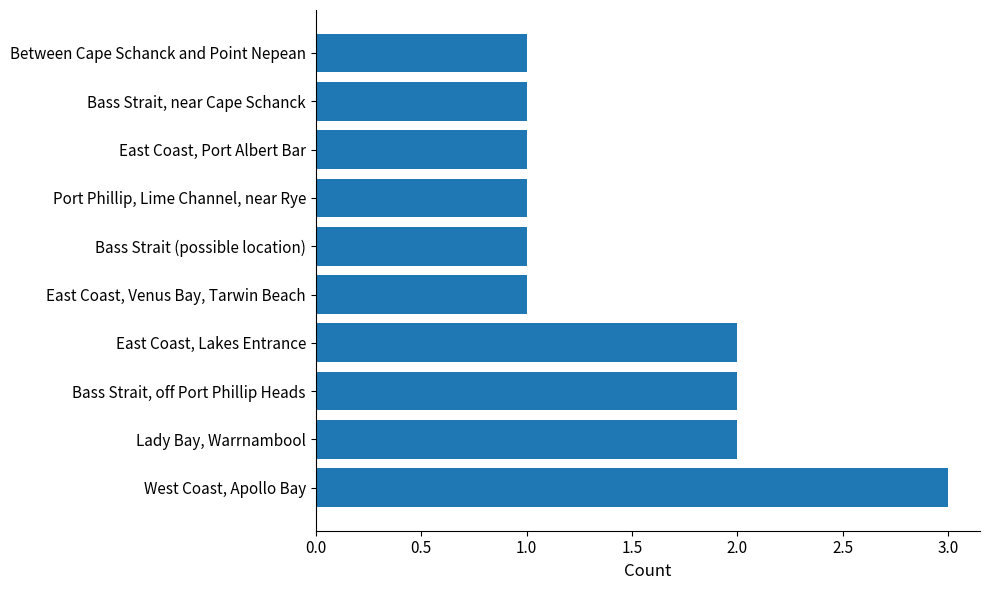

Does the chart contain stacked bars?

No